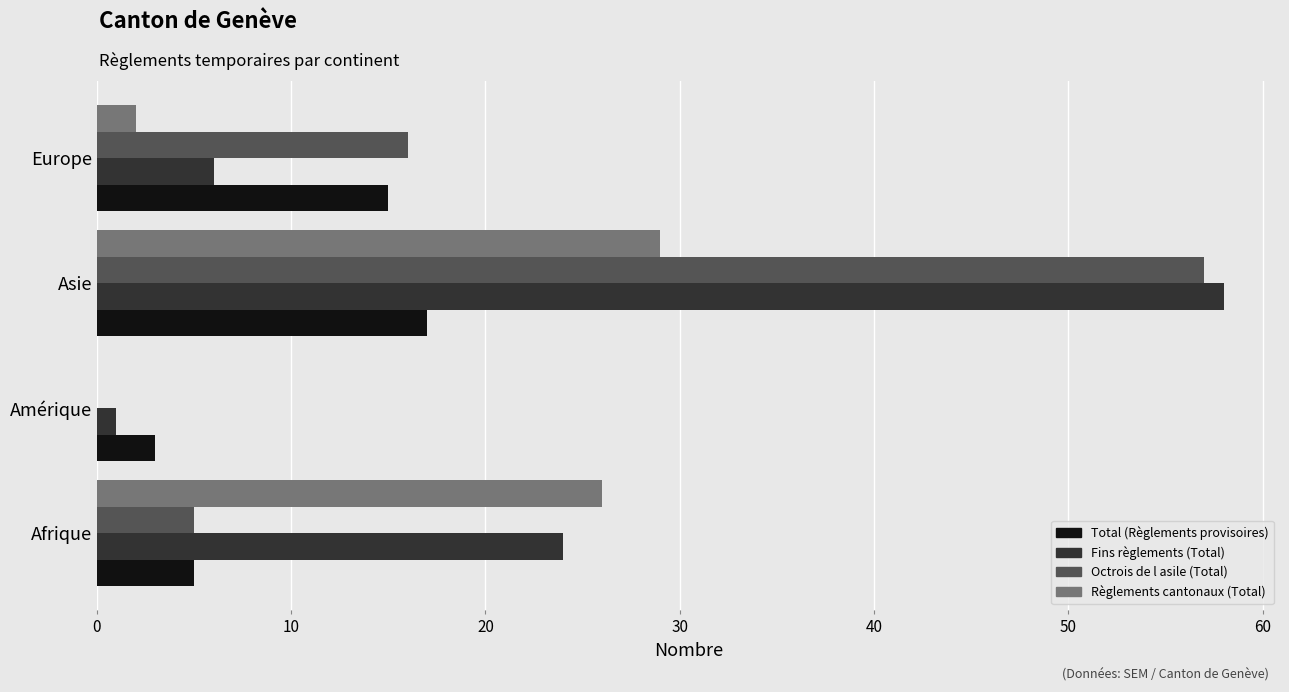

Which series changed the most between Afrique and Amérique?

Règlements cantonaux (Total)